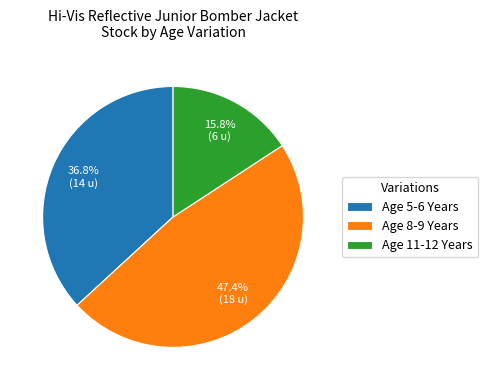

Does Age 5-6 Years account for over 50% of the chart?

No